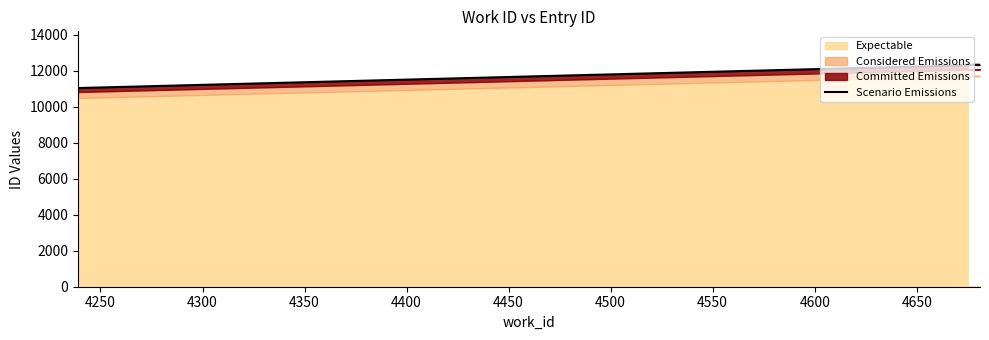

True or false: the data has more than 1 interior local peaks.

False